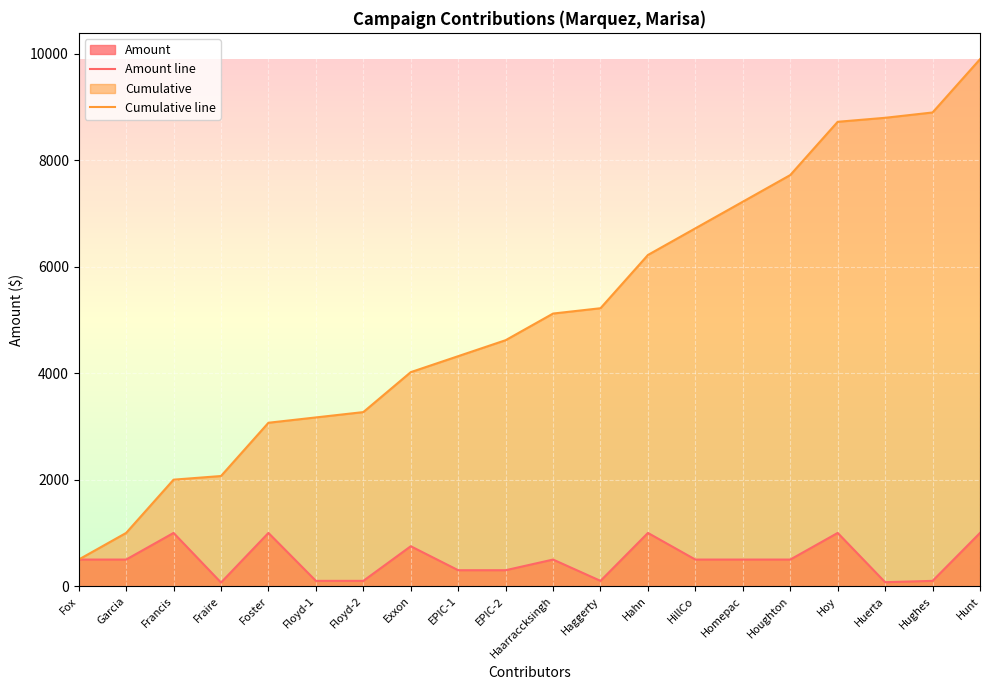

Which series has the largest range (max minus min)?

Cumulative line